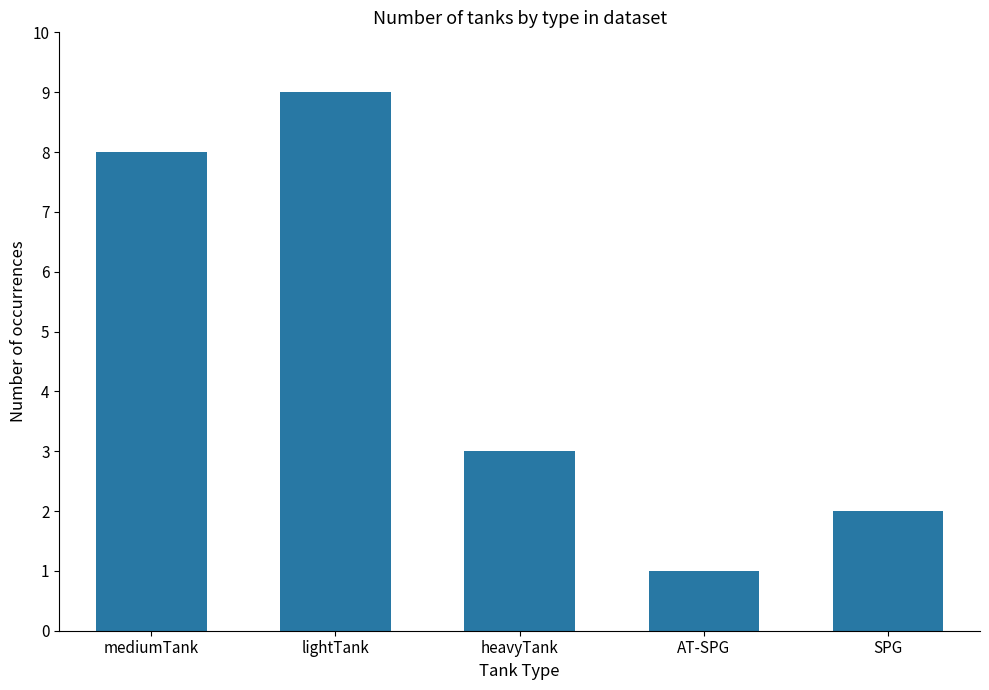

The chart shows a value of 1 at AT-SPG. True or false?

True